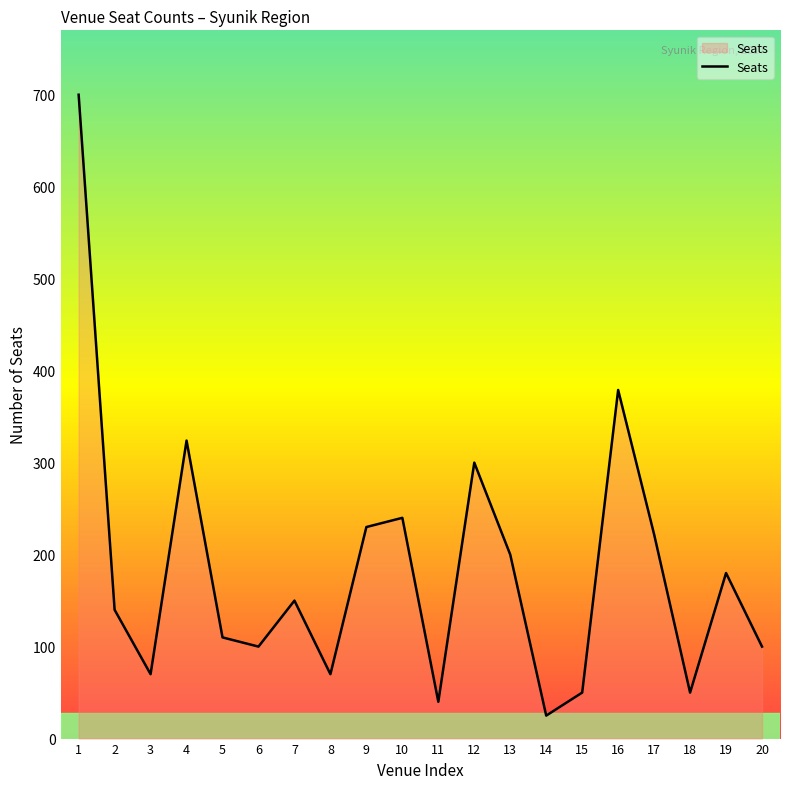

Reading left to right, what are all the values shown in this chart?

700	140	70	324	110	100	150	70	230	240	40	300	200	25	50	379	222	50	180	100